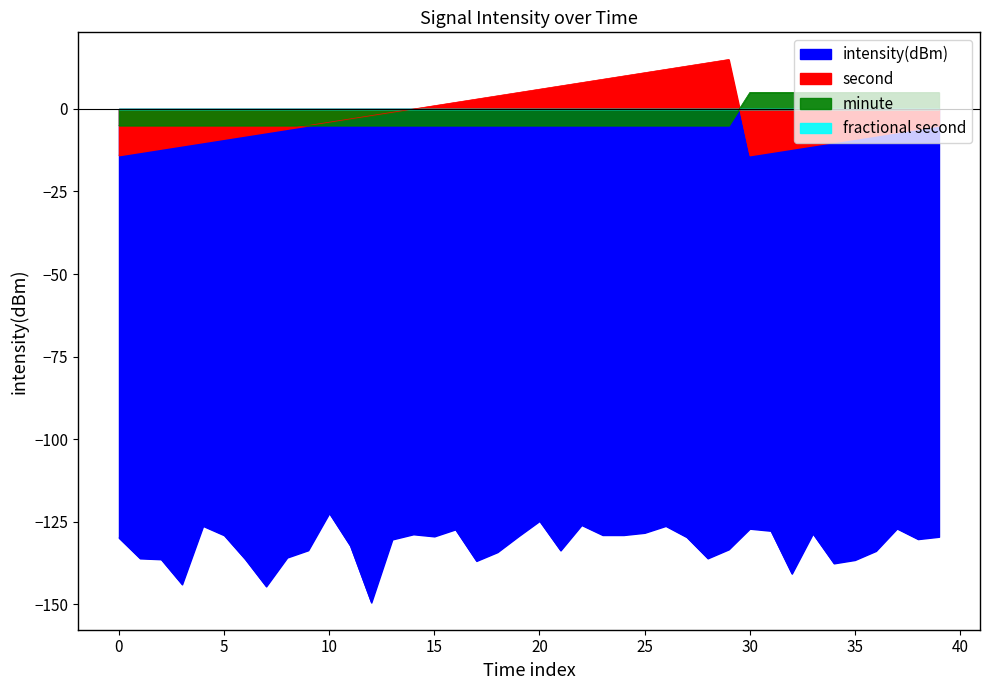

True or false: minute and intensity(dBm) cross at least once.

False